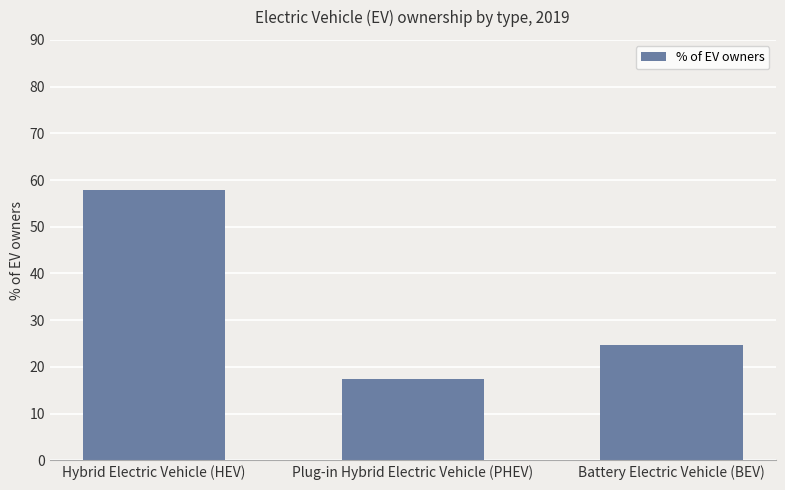

What is the ratio of the value at Battery Electric Vehicle (BEV) to the value at Plug-in Hybrid Electric Vehicle (PHEV)?

1.4